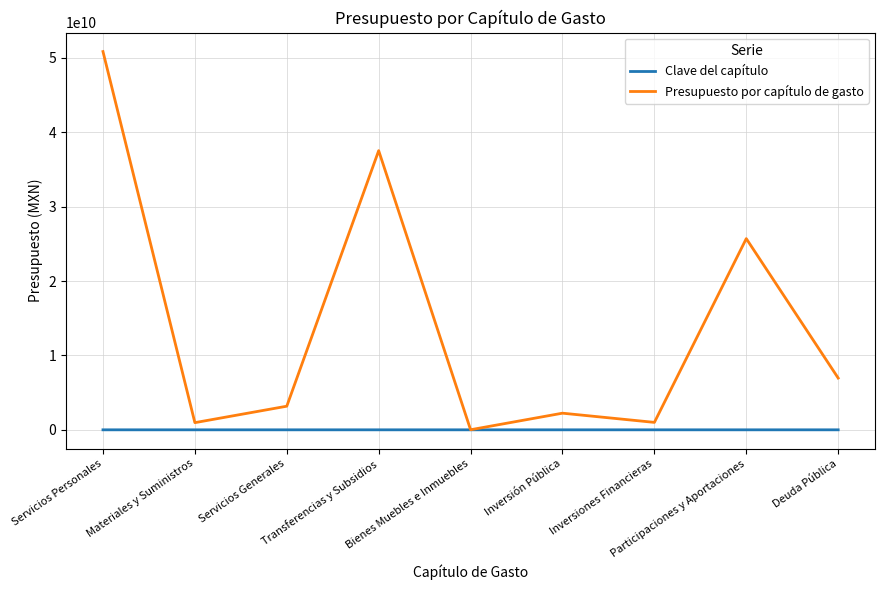

Which series has the widest spread of values?

Presupuesto por capítulo de gasto